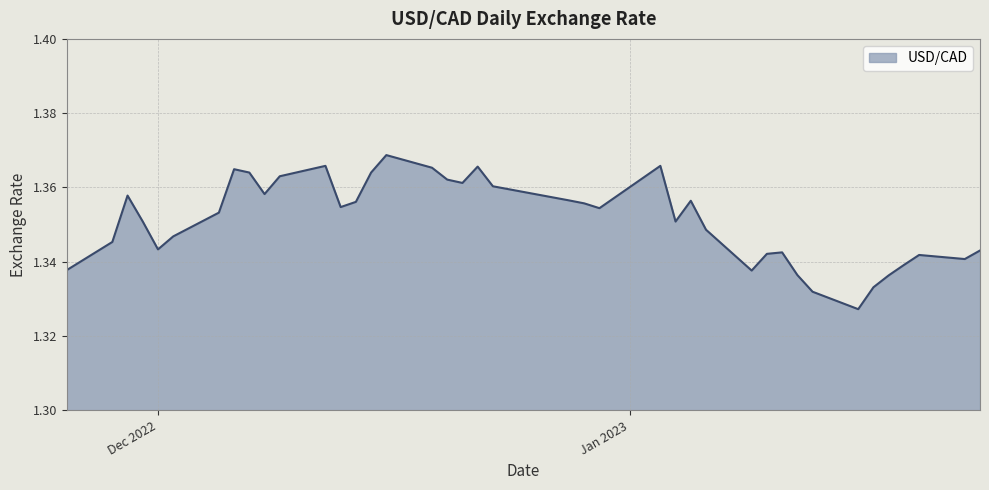

Does the chart display data point markers on the line(s)?

No